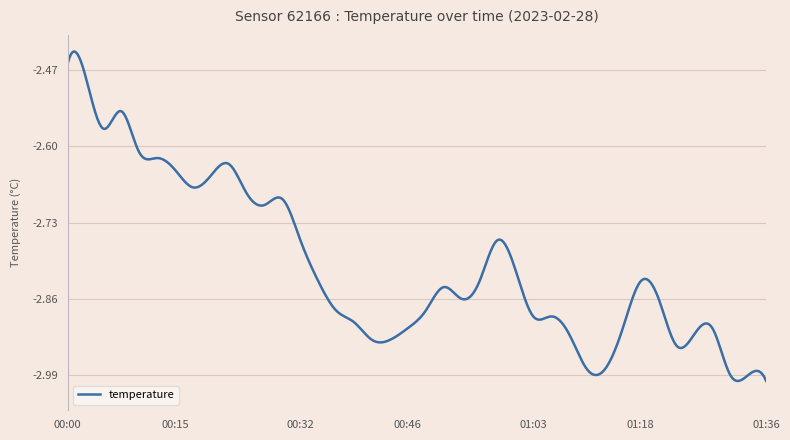

What is the difference between the maximum and minimum values?

0.6